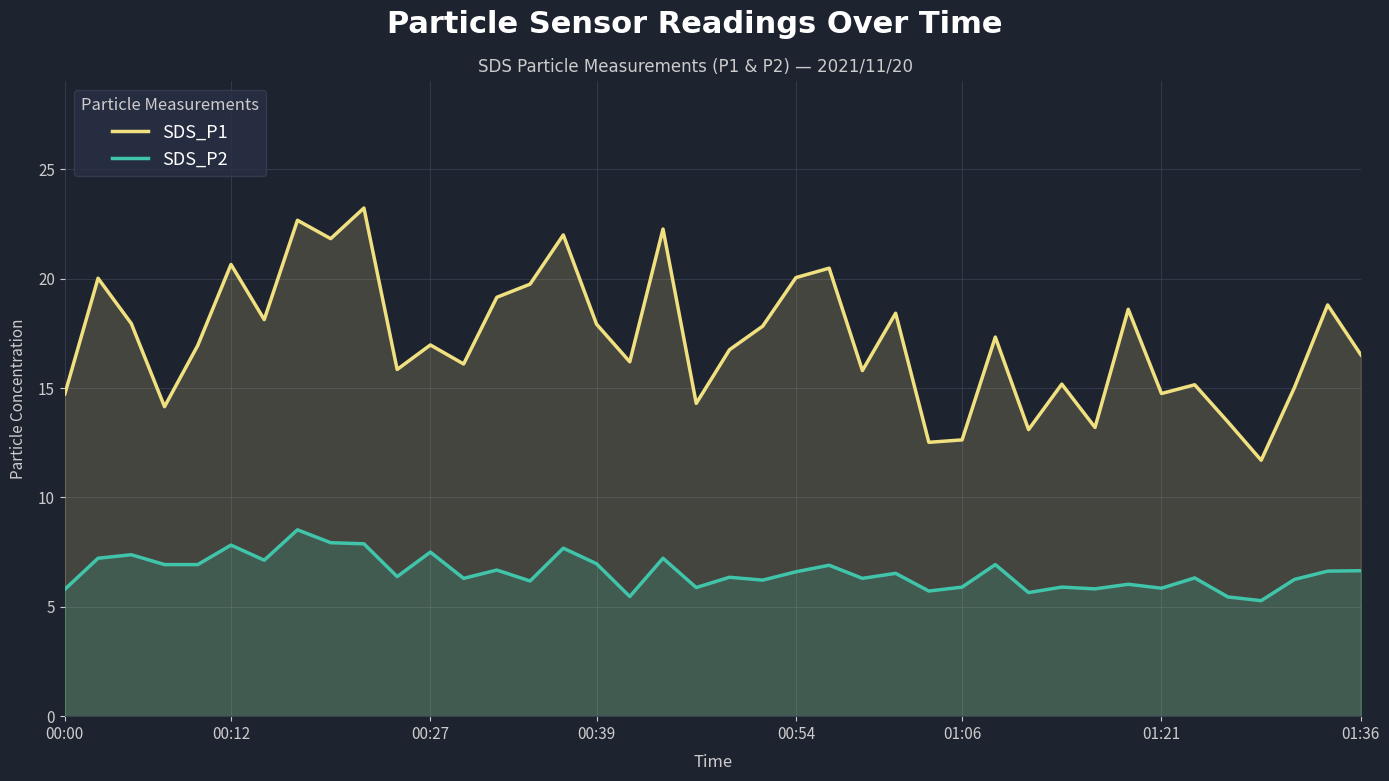

List the series in order of their overall mean, lowest first.

SDS_P2, SDS_P1